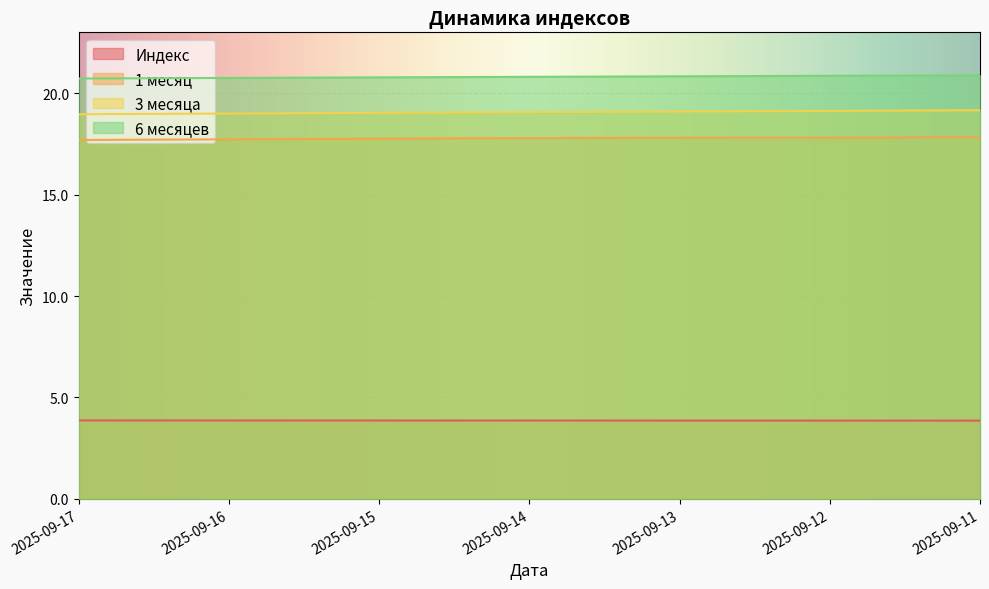

Which category has the highest value in the 6 месяцев series?

2025-09-11